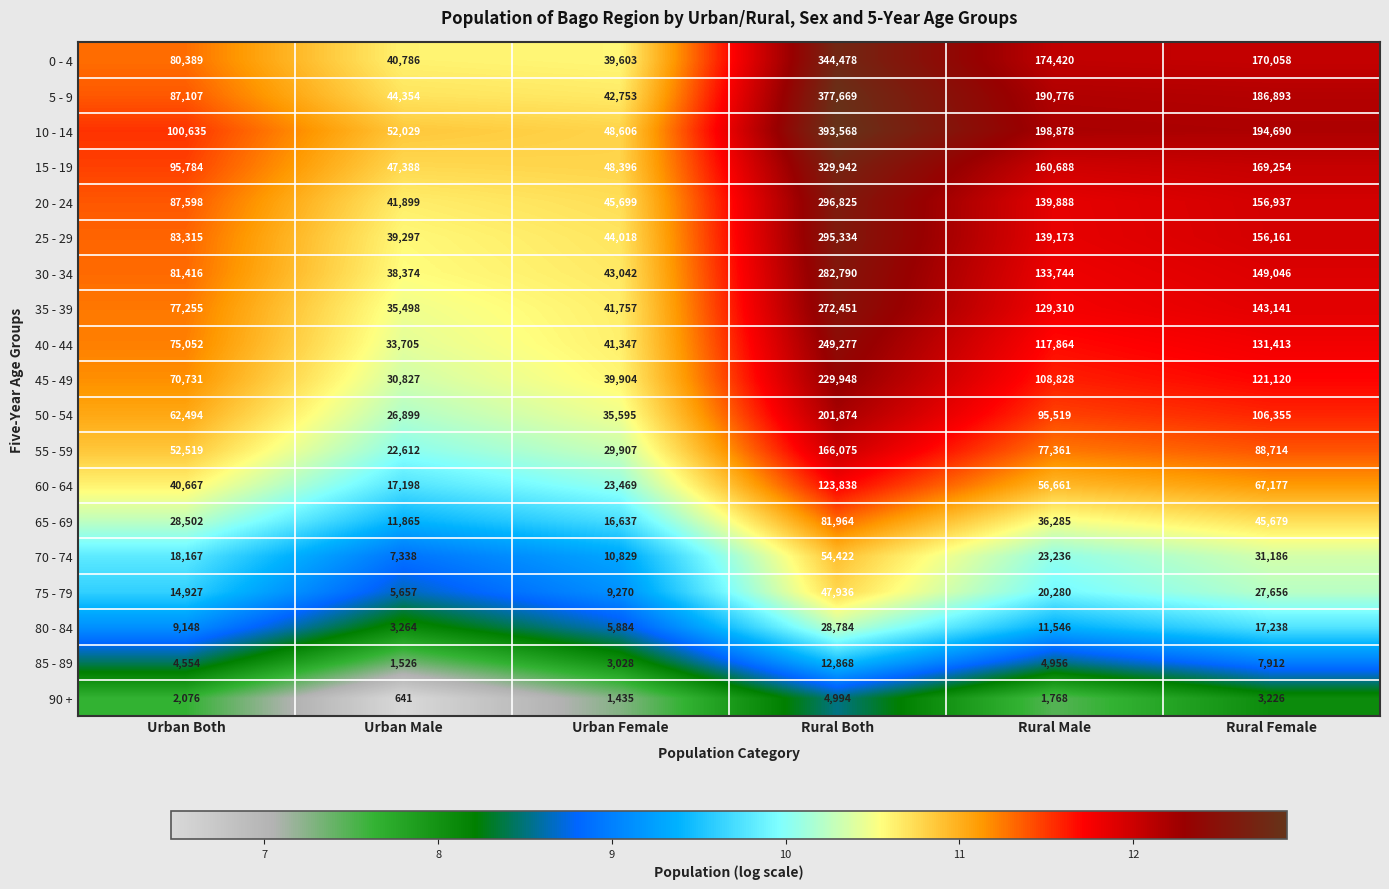

What is the smallest value displayed?

641